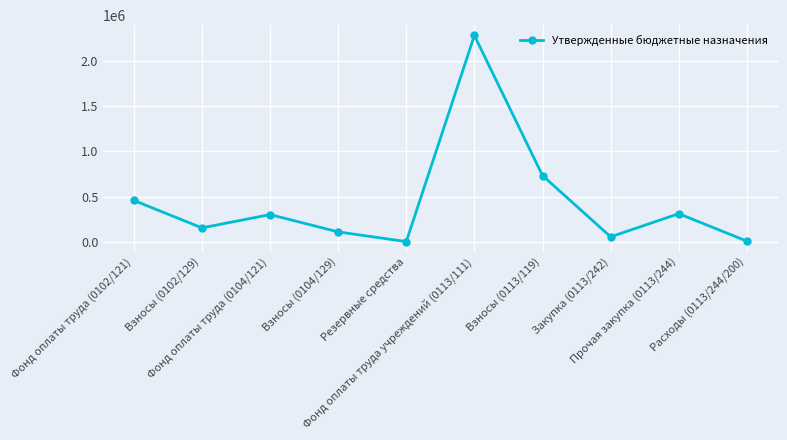

True or false: there are more than 2 points higher than both neighbors.

True